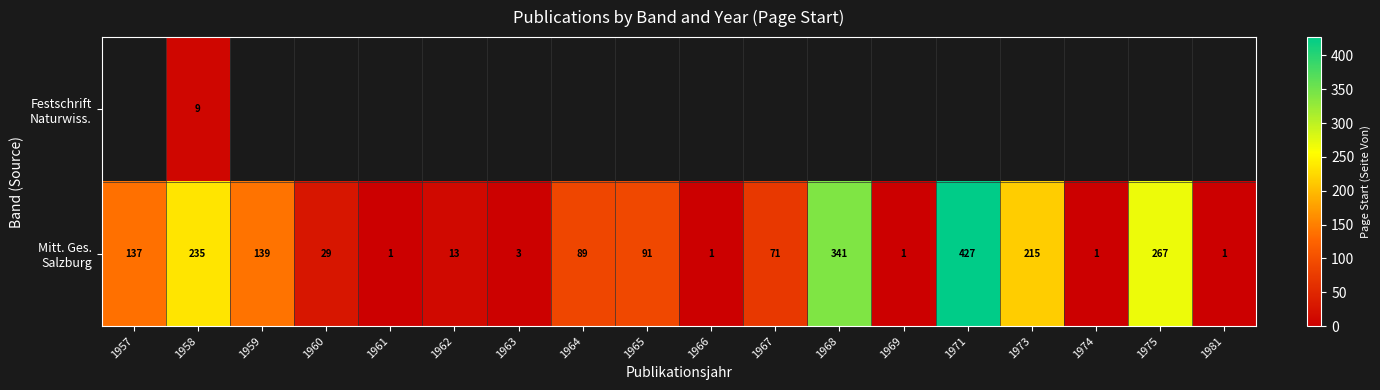

At how many categories does at least one series exceed 318?

2